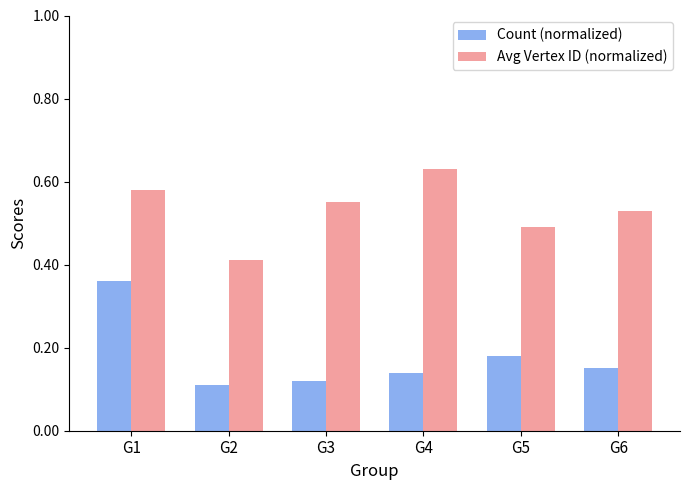

Does the chart contain stacked bars?

No